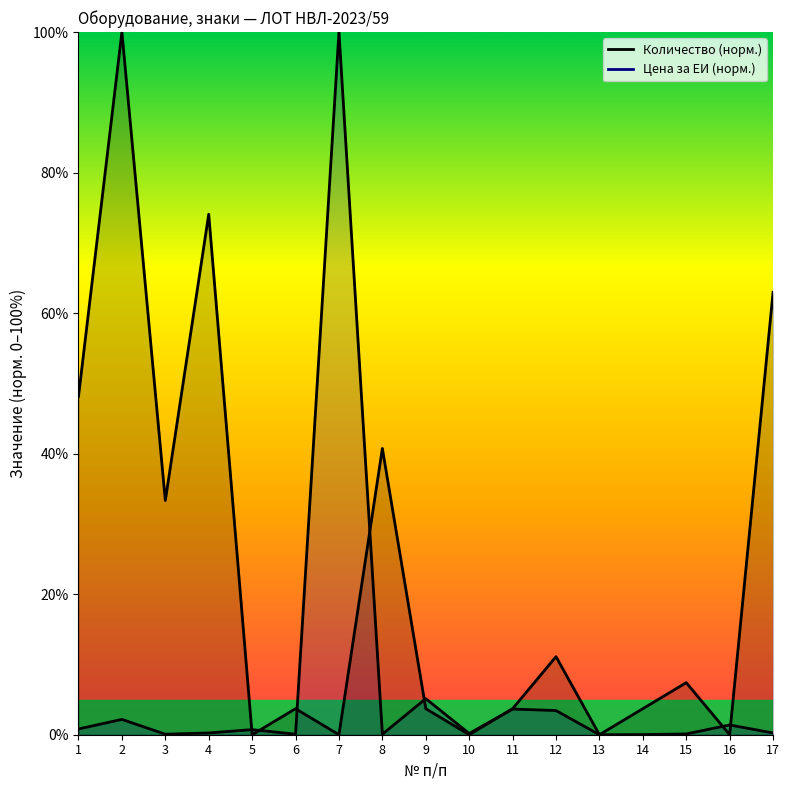

How many times do Количество and Цена за ЕИ без НДС cross each other?

8